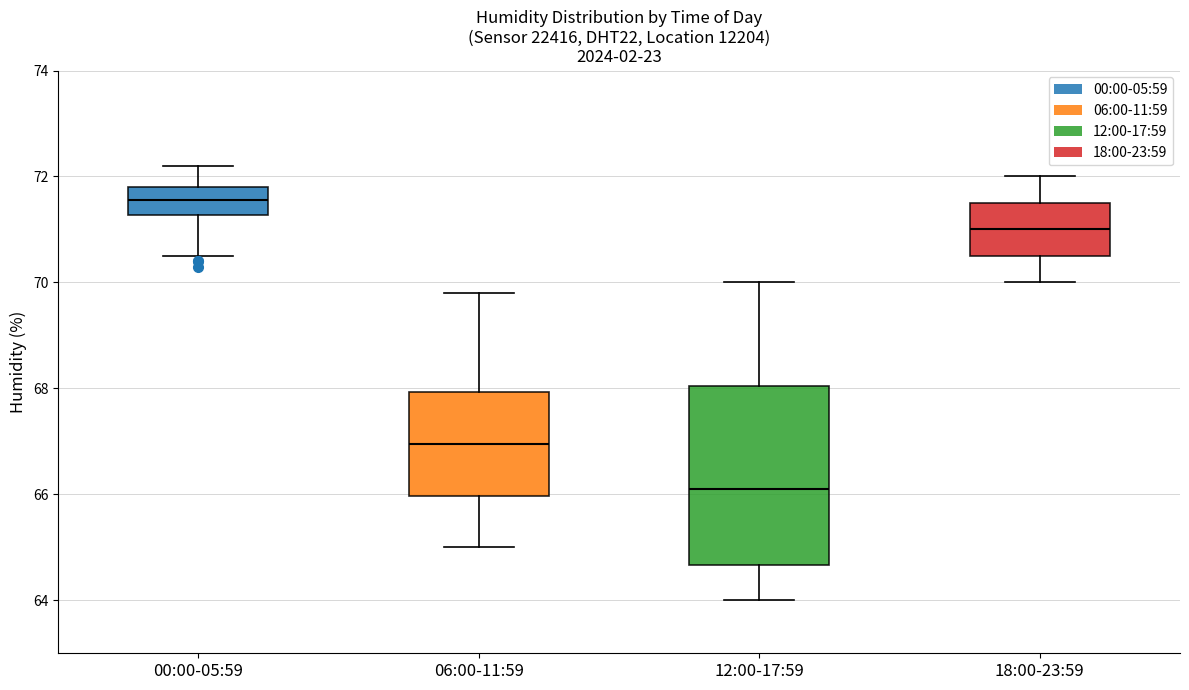

Where does the upper whisker of the box for 00:00-05:59 end on the y-axis? The values are not printed on the chart, so give them approximately, as read against the axis.

72.2